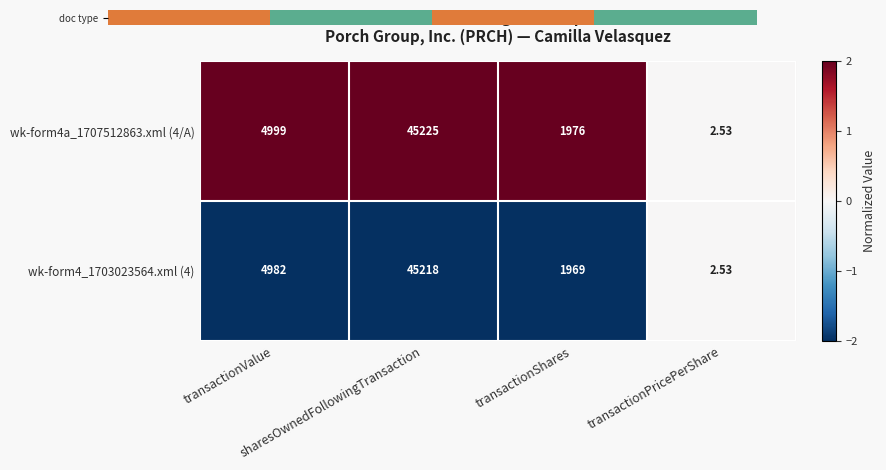

How many values in the wk-form4a_1707512863.xml (4/A) series are below 4999?

2